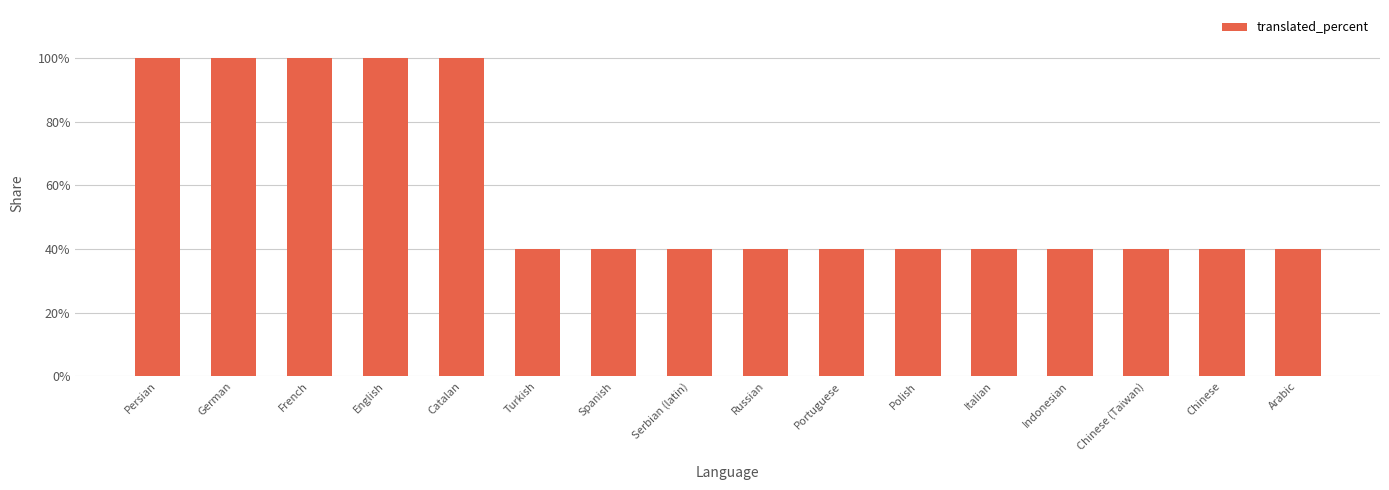

What is the sum of the values at Chinese (Taiwan) and English?

140